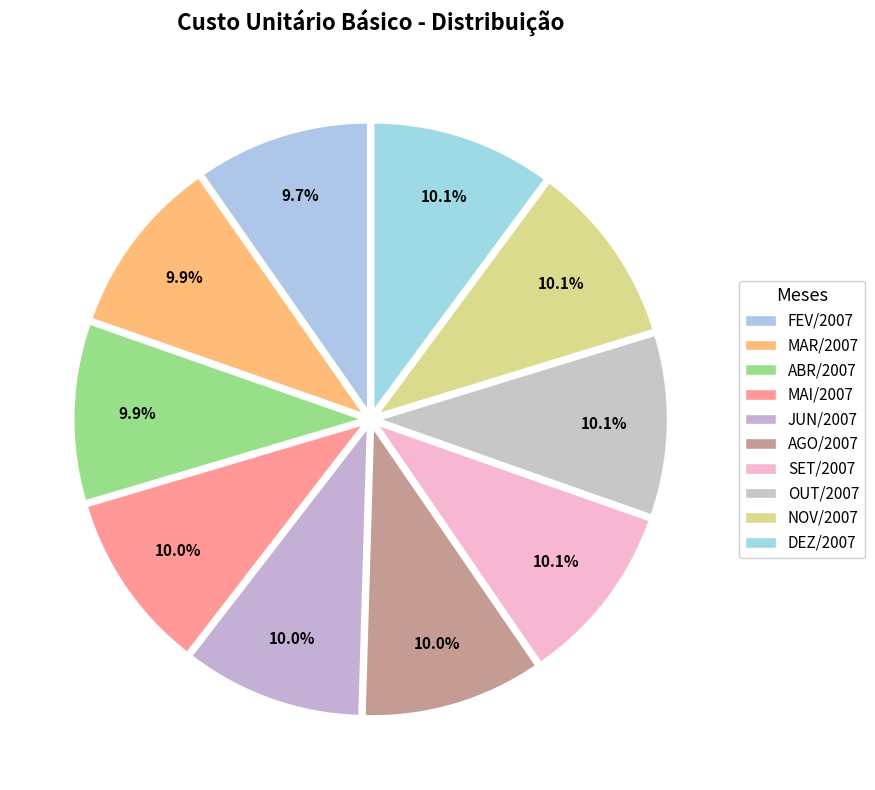

Count the number of slices in the pie.

10